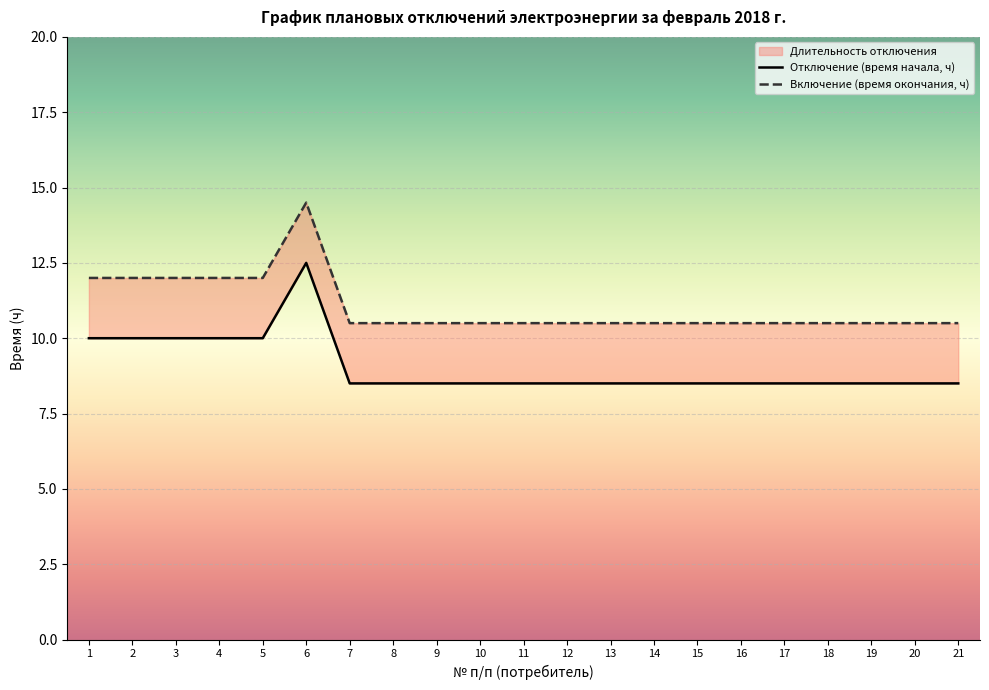

Does the chart display data point markers on the line(s)?

No